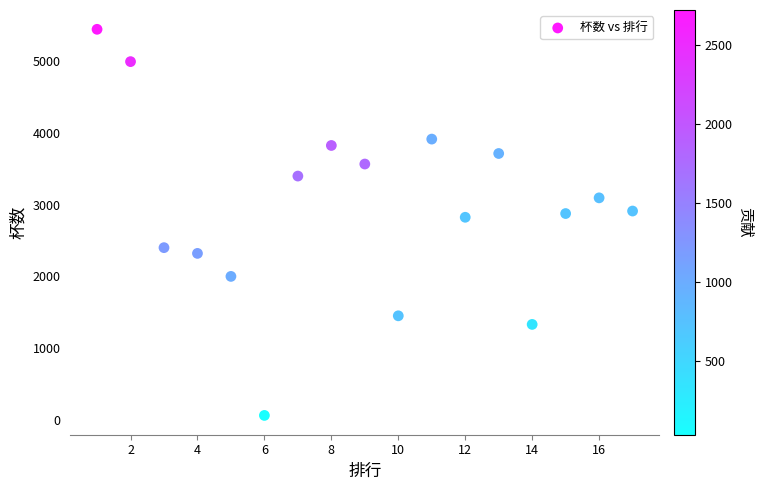

What is the range of X values (max minus min)?

16